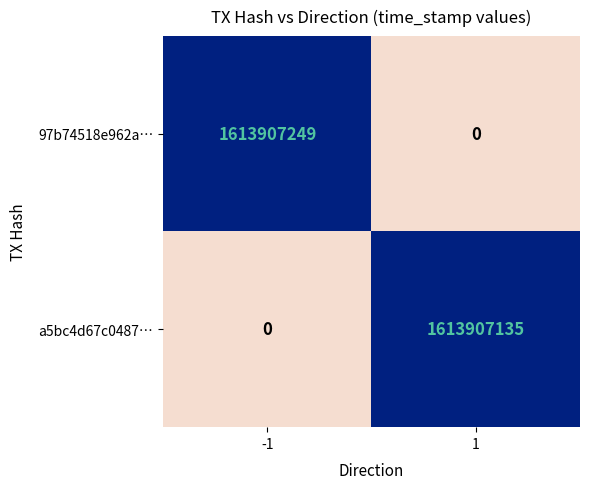

The value of a5bc4d67c0487… at 1 is 1613907135. True or false?

True